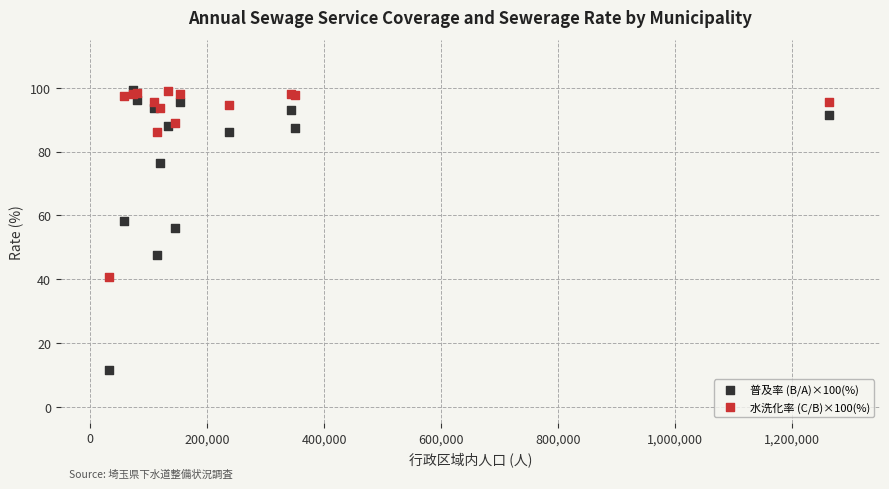

Across all series, what Y value is closest to 55?

56.2